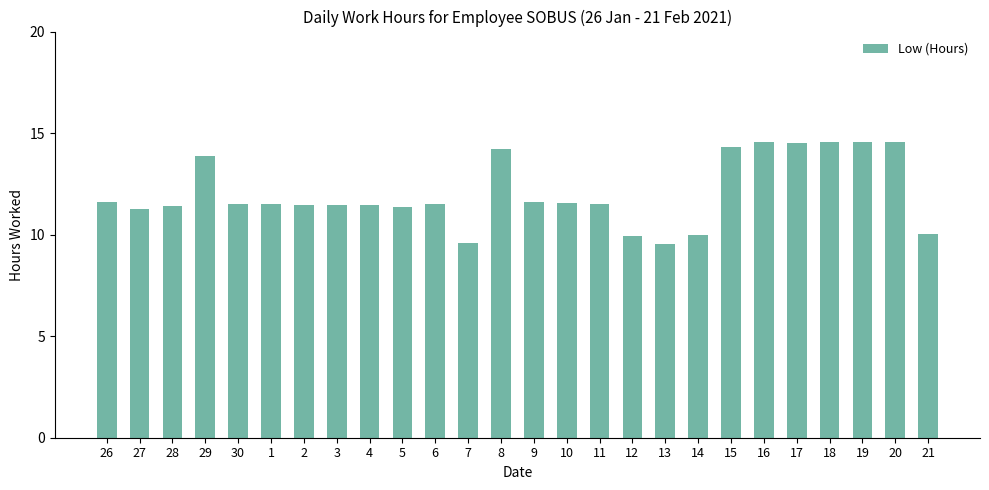

What position from the right is 13?

9